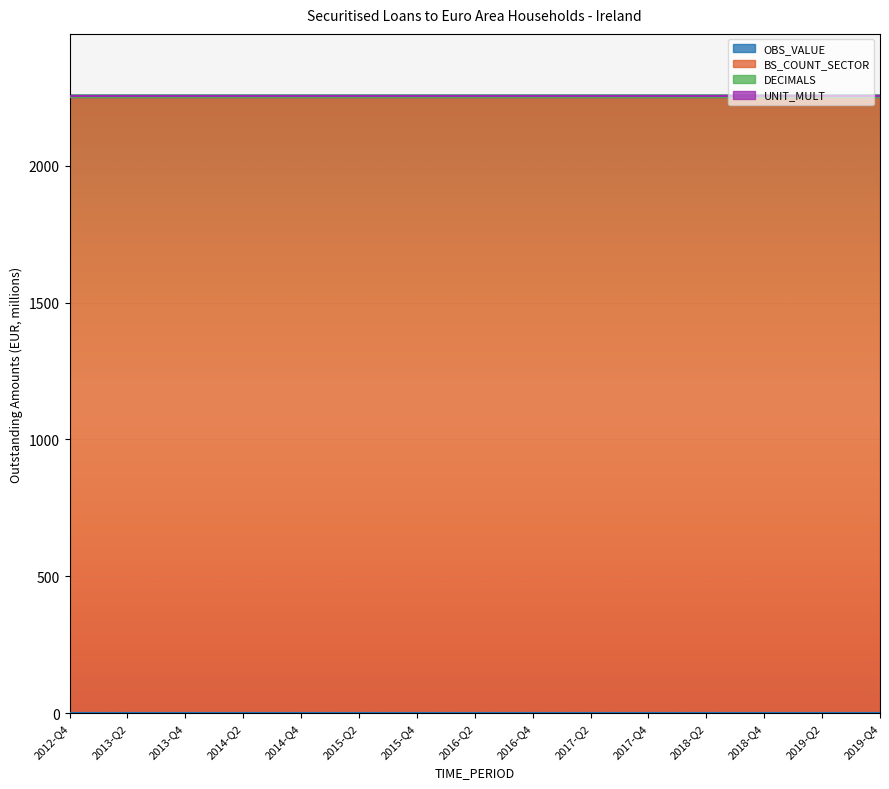

What is the maximum value shown in the chart?

2250